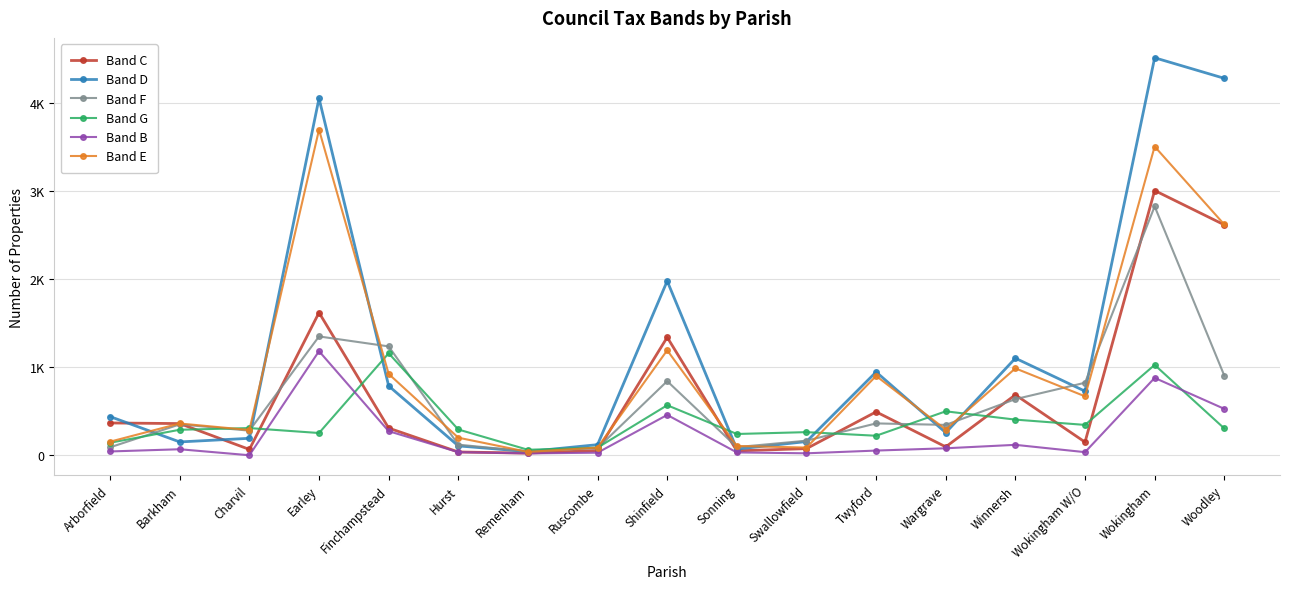

Reading right to left, transcribe all the data shown in this chart.

Band C: Woodley=2614	Wokingham=3003	Wokingham W/O=151	Winnersh=687	Wargrave=97	Twyford=494	Swallowfield=77	Sonning=52	Shinfield=1339	Ruscombe=56	Remenham=26	Hurst=39	Finchampstead=310	Earley=1619	Charvil=68	Barkham=361	Arborfield=368
Band D: Woodley=4275	Wokingham=4508	Wokingham W/O=728	Winnersh=1102	Wargrave=258	Twyford=946	Swallowfield=157	Sonning=72	Shinfield=1977	Ruscombe=122	Remenham=44	Hurst=108	Finchampstead=788	Earley=4048	Charvil=194	Barkham=153	Arborfield=440
Band F: Woodley=905	Wokingham=2823	Wokingham W/O=824	Winnersh=638	Wargrave=346	Twyford=363	Swallowfield=167	Sonning=94	Shinfield=842	Ruscombe=83	Remenham=45	Hurst=122	Finchampstead=1236	Earley=1349	Charvil=281	Barkham=352	Arborfield=92
Band G: Woodley=306	Wokingham=1026	Wokingham W/O=346	Winnersh=406	Wargrave=500	Twyford=223	Swallowfield=264	Sonning=243	Shinfield=569	Ruscombe=88	Remenham=64	Hurst=294	Finchampstead=1158	Earley=254	Charvil=310	Barkham=291	Arborfield=144
Band B: Woodley=528	Wokingham=879	Wokingham W/O=37	Winnersh=120	Wargrave=81	Twyford=55	Swallowfield=24	Sonning=34	Shinfield=459	Ruscombe=31	Remenham=23	Hurst=37	Finchampstead=275	Earley=1182	Charvil=2	Barkham=70	Arborfield=45
Band E: Woodley=2618	Wokingham=3502	Wokingham W/O=670	Winnersh=987	Wargrave=293	Twyford=901	Swallowfield=89	Sonning=107	Shinfield=1192	Ruscombe=89	Remenham=40	Hurst=201	Finchampstead=924	Earley=3693	Charvil=288	Barkham=362	Arborfield=156